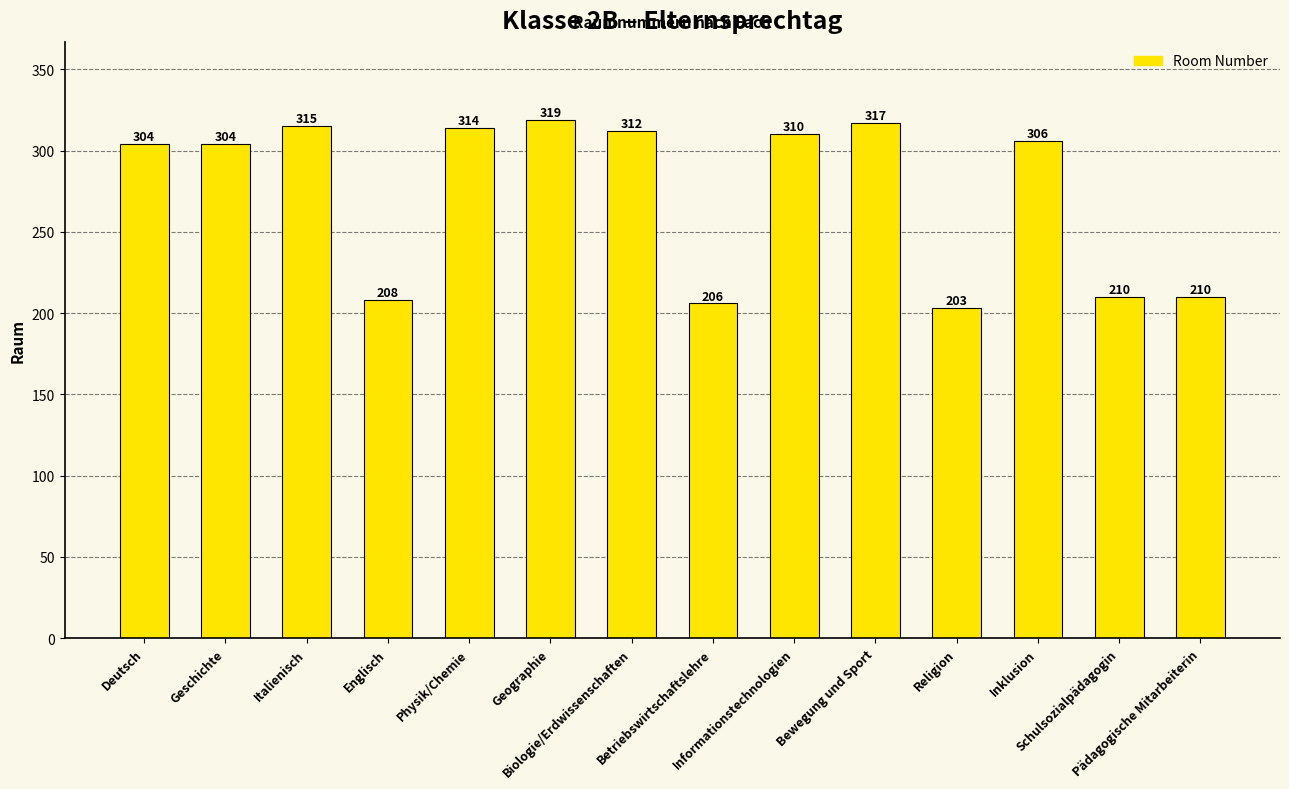

What is the maximum value shown in the chart?

319